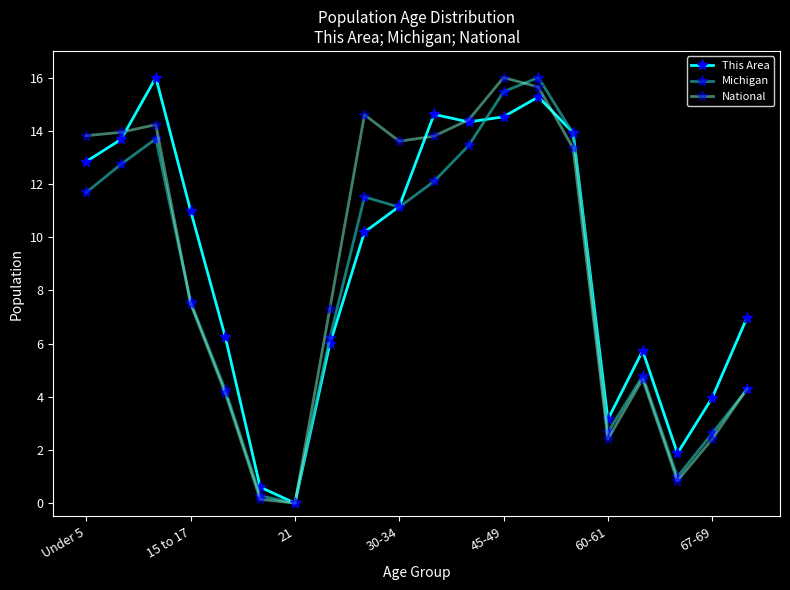

What is the value of the This Area point at the 19th from the left?

4.0